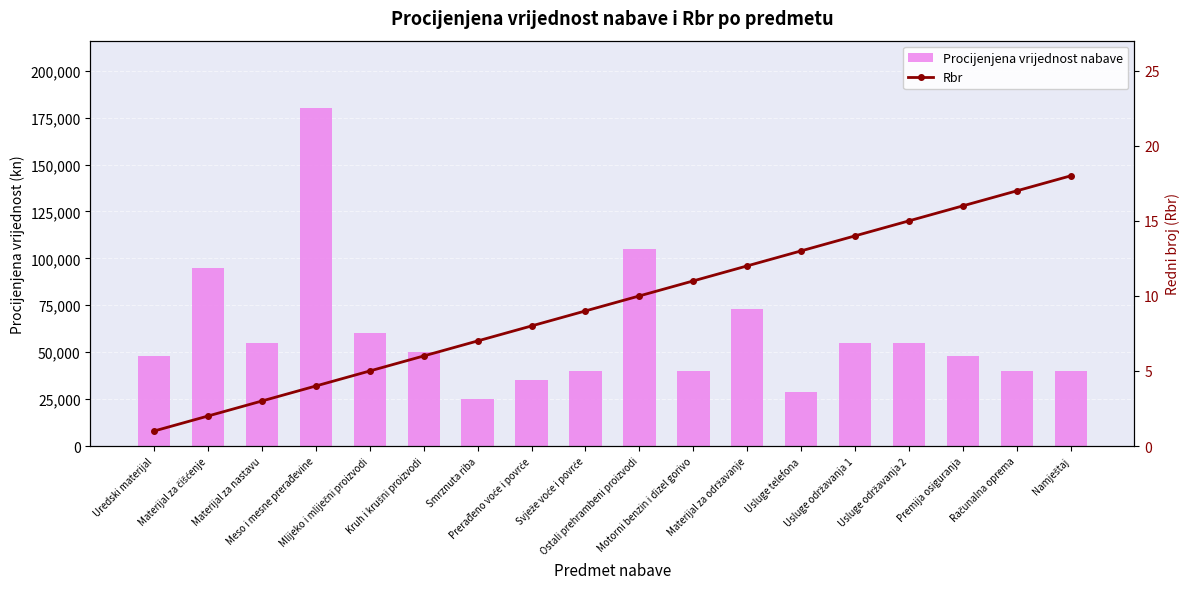

What is the highest value of the Procijenjena vrijednost nabave series?

180000